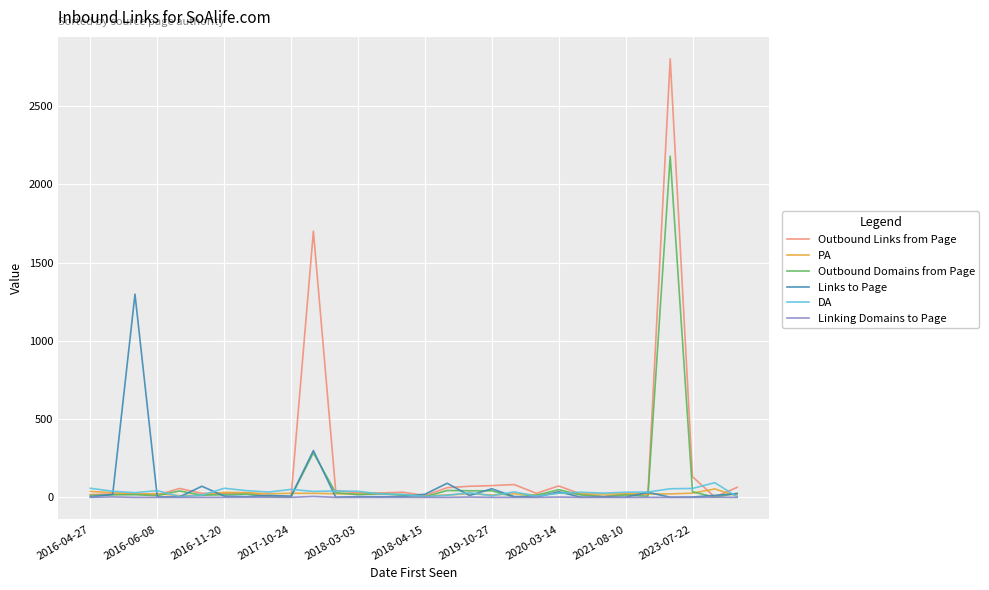

What is the average value of the Links to Page series?

68